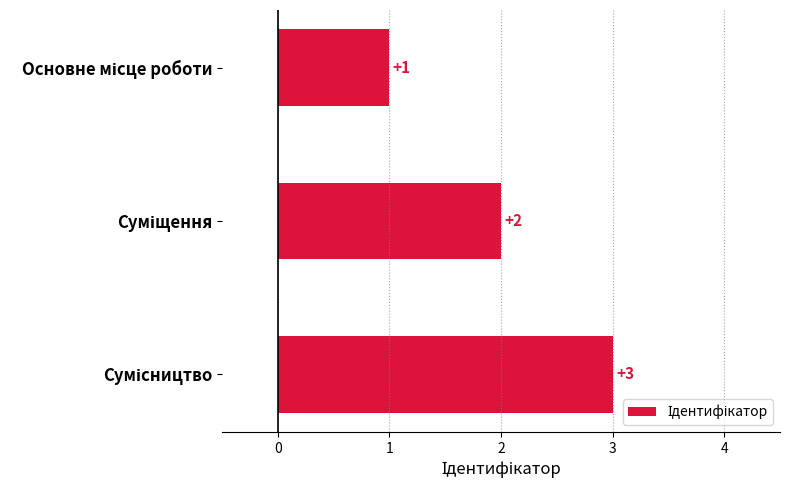

What is the sum of all values?

6